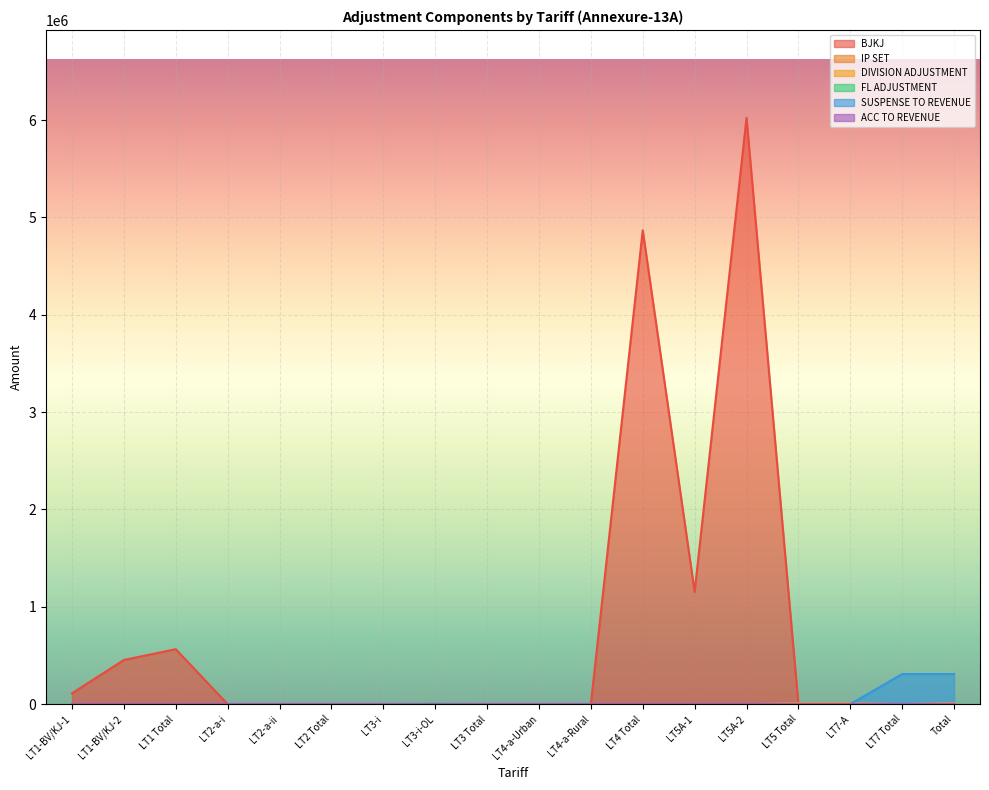

Does the chart display data point markers on the line(s)?

No